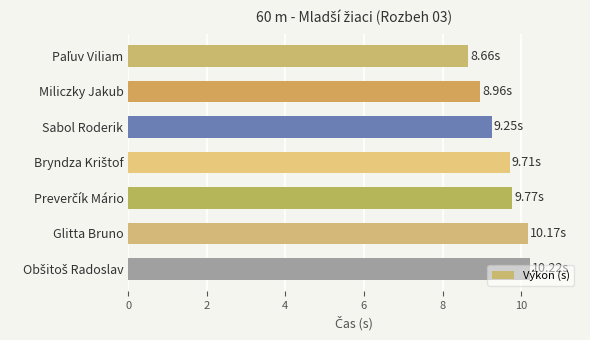

What is the label of the 2nd bar from the top?

Miliczky Jakub